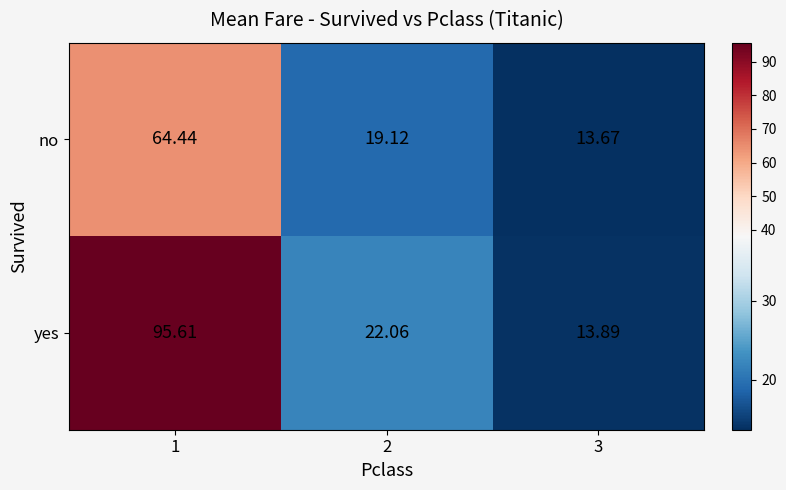

Which series changed the most between 2 and 3?

yes